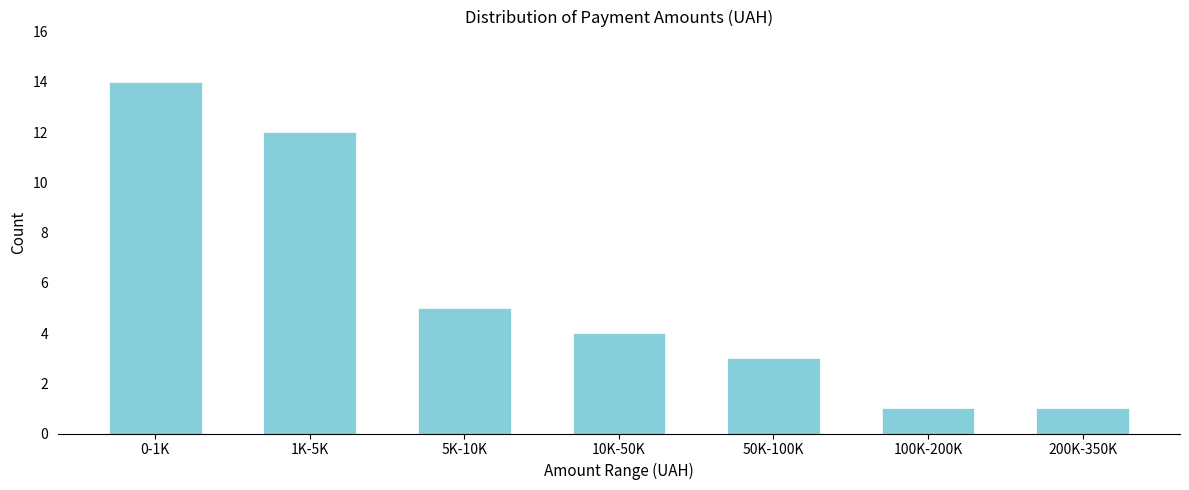

Reading right to left, what are all the values shown in this chart?

1	1	3	4	5	12	14